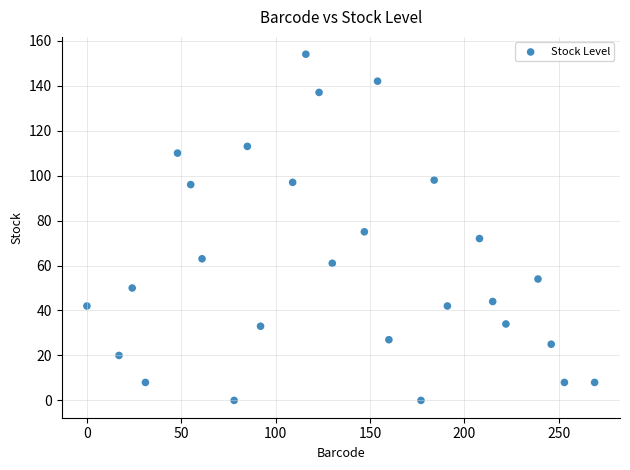

What is the range of X values (max minus min)?

269